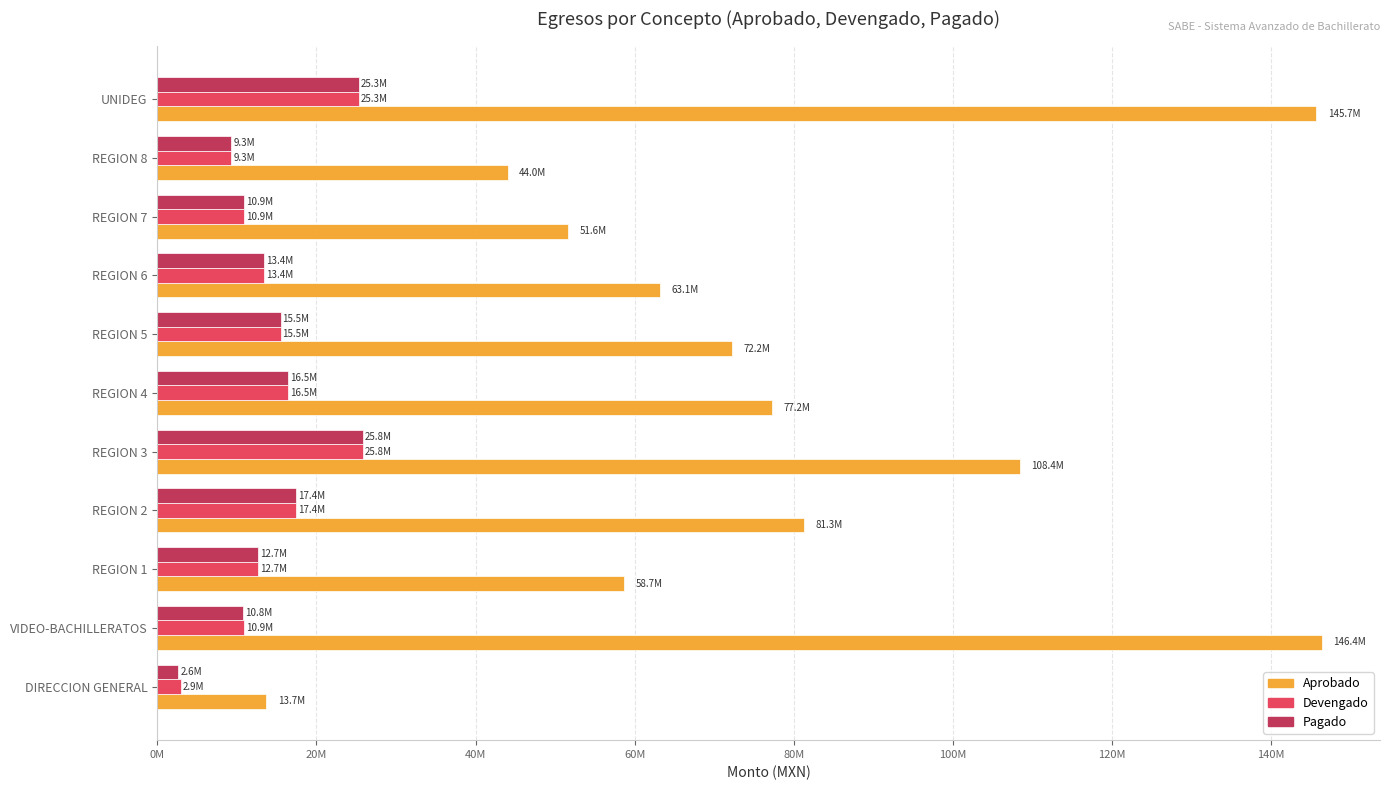

What are all the series names shown in the legend?

Aprobado, Devengado, Pagado